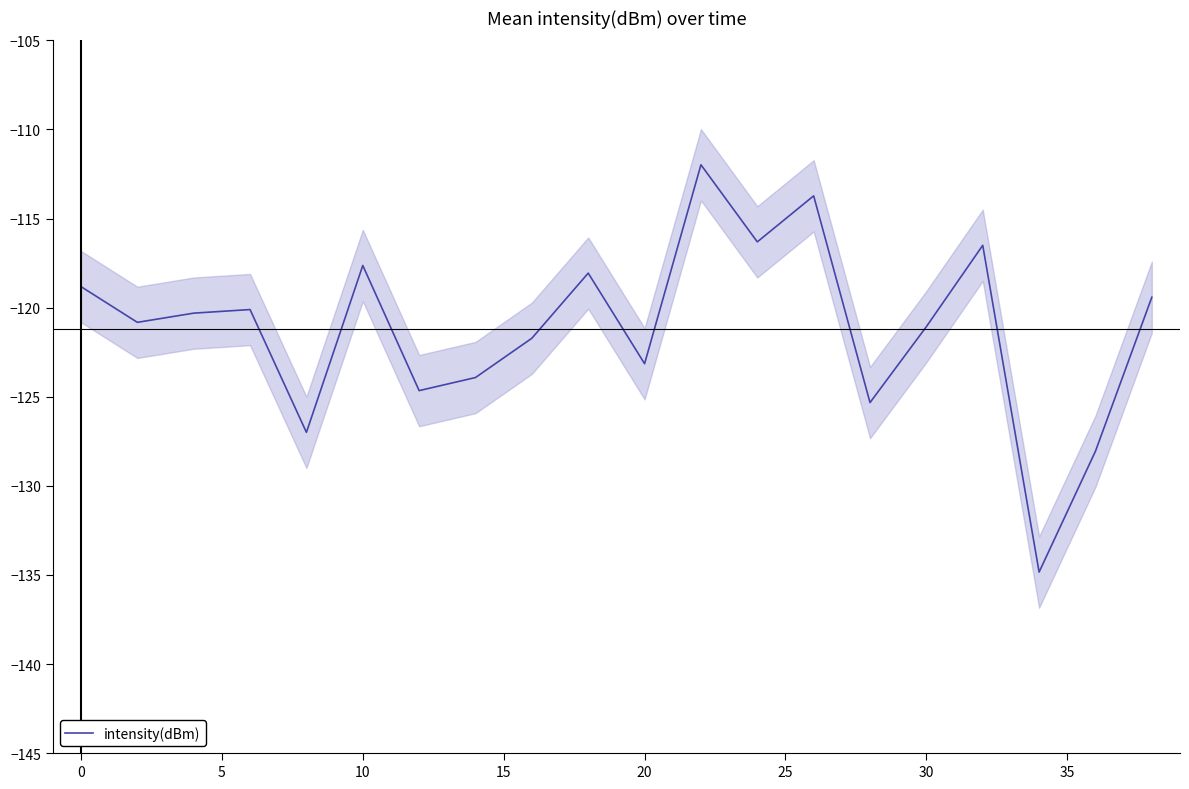

What is the sum of all values?

-2423.4